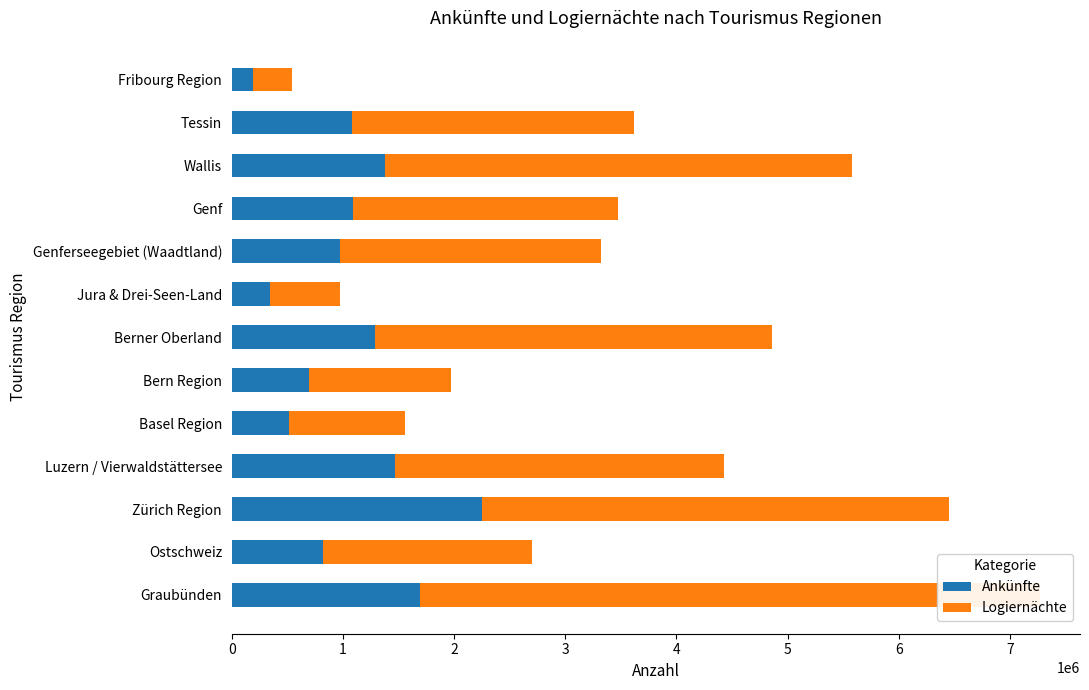

Which series changed the most between Genf and Tessin?

Logiernächte